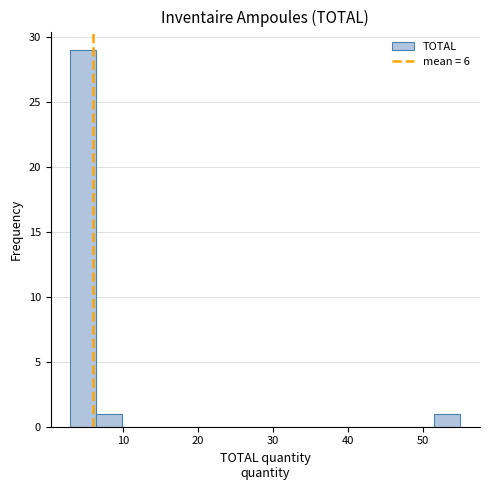

Around what value on the x-axis is the tallest bar? Give the approximate position of its centre, as read against the axis.

5